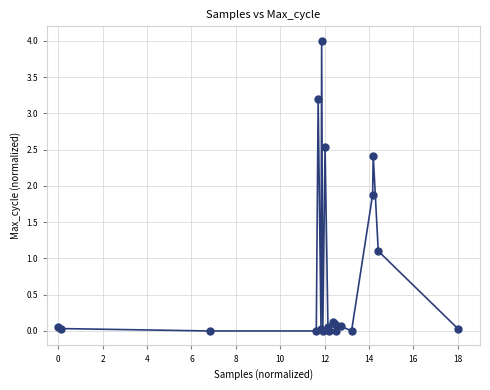

What Y value in the scatter plot is closest to 2?

1.9